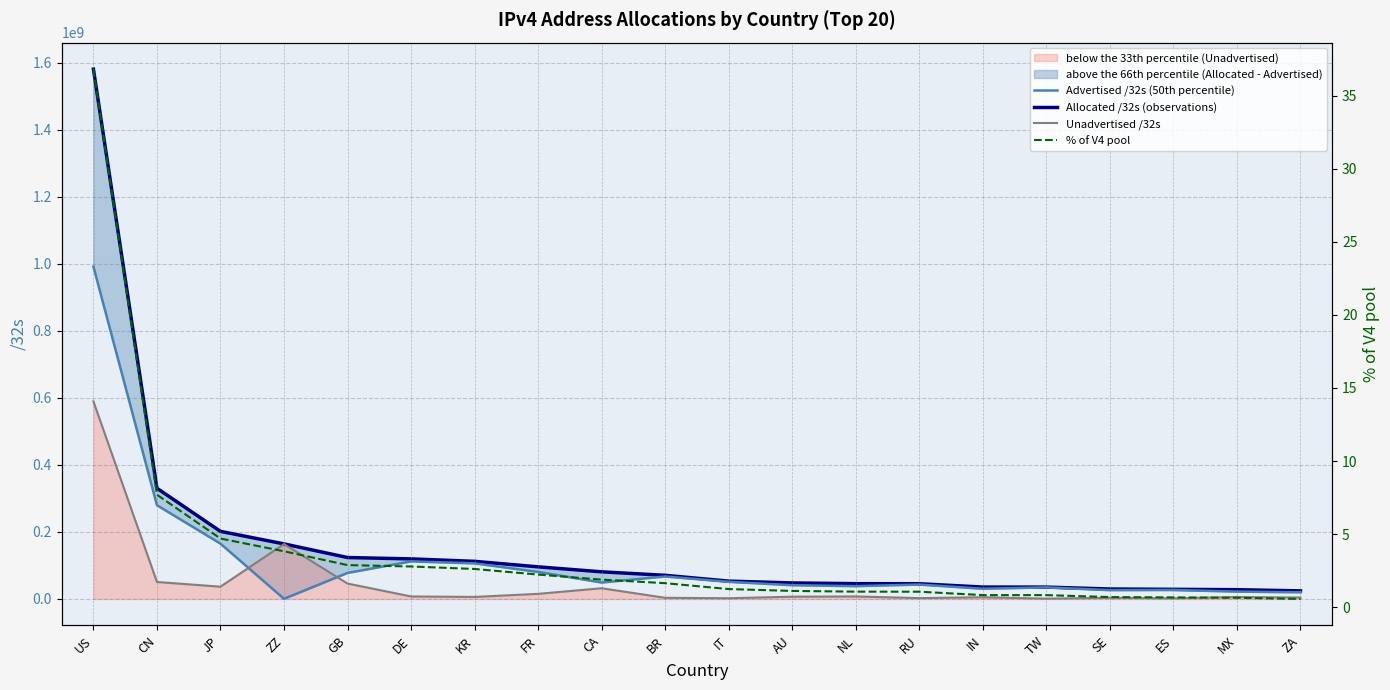

True or false: Unadvertised /32s and Allocated /32s (observations) cross at least once.

False